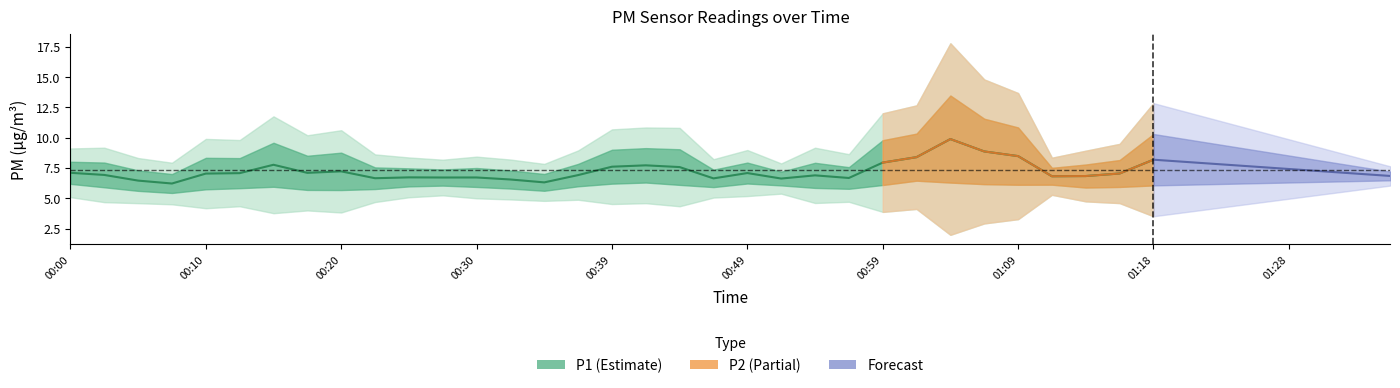

True or false: P1 has a value of 13.4 at 00:27.

False